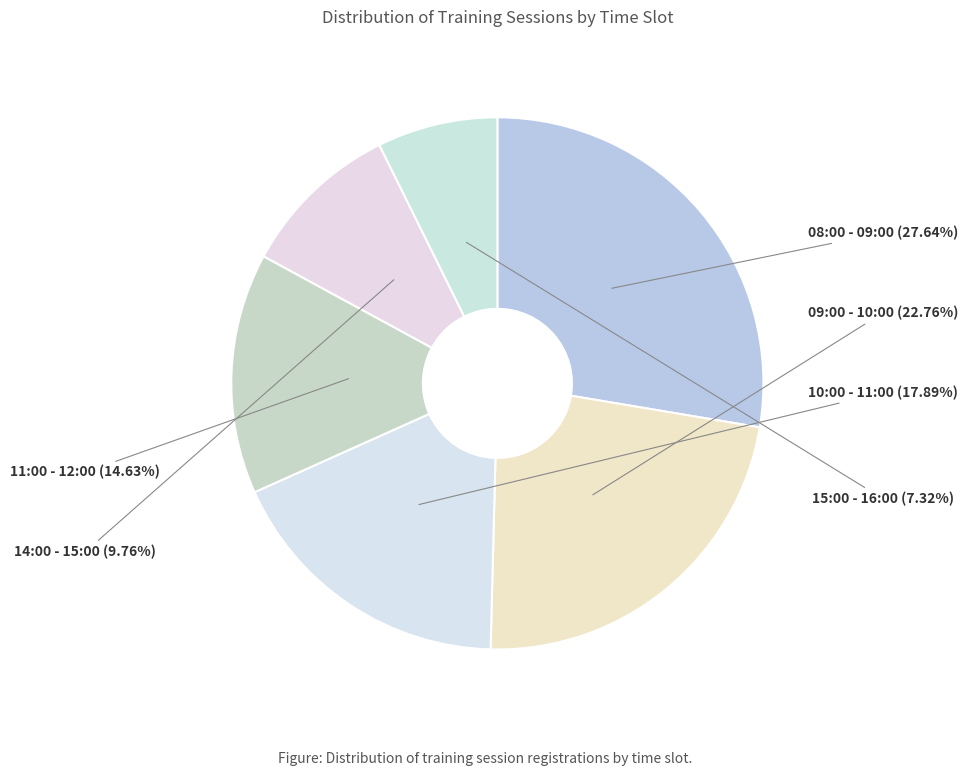

Does any single category account for the majority?

No